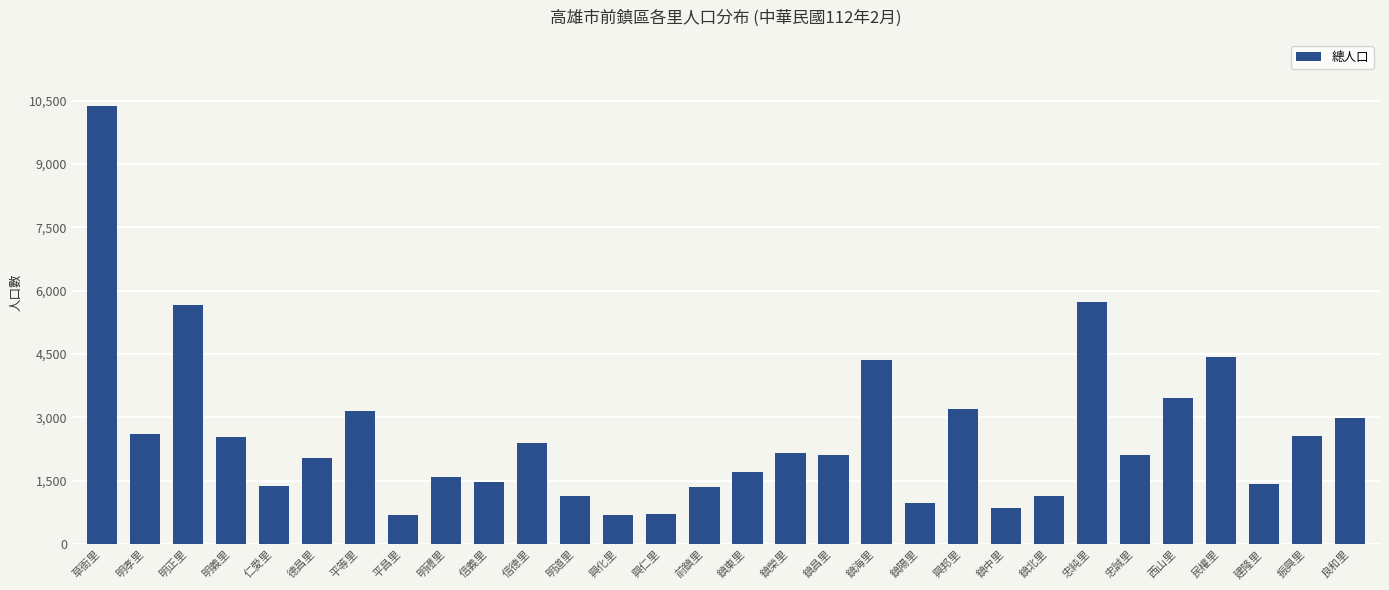

At which category does the chart reach its peak across all series?

草衙里